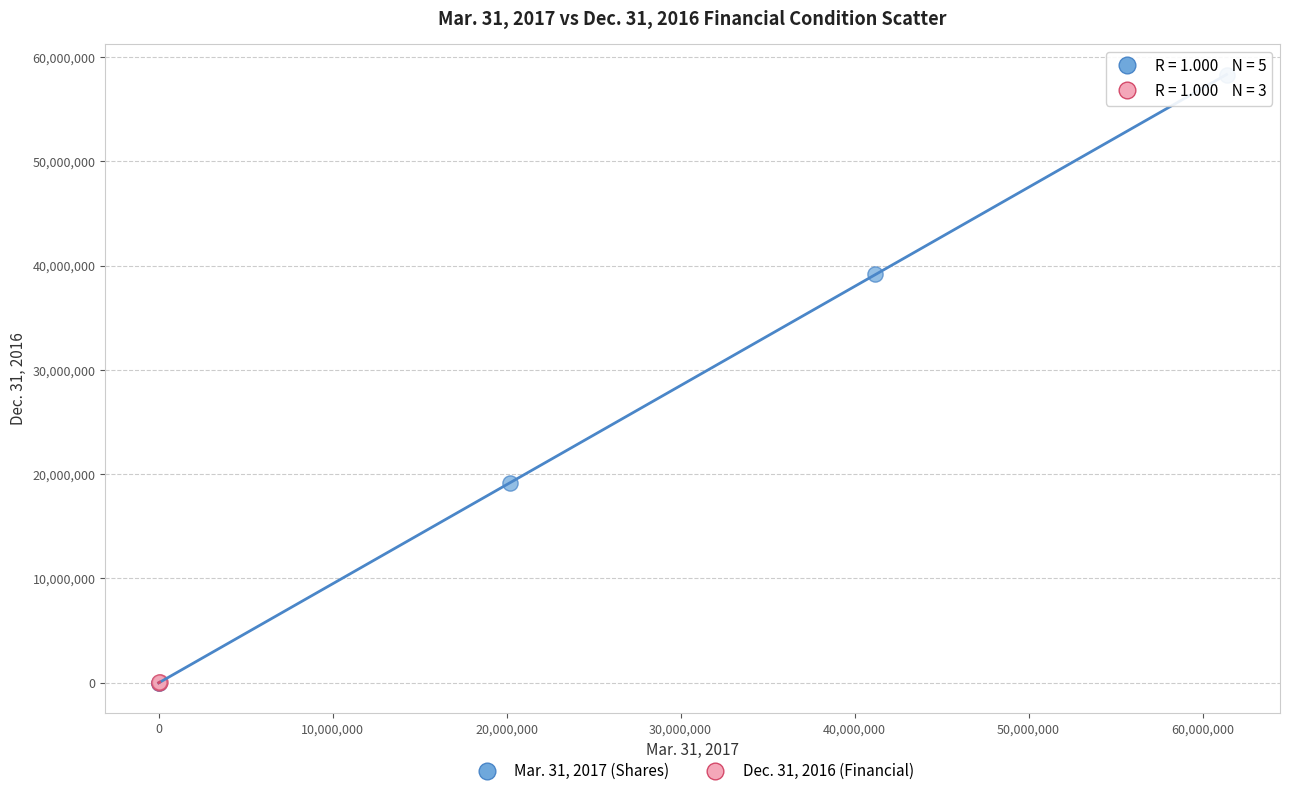

Which series reaches the maximum Y coordinate?

Mar. 31, 2017 (Shares)